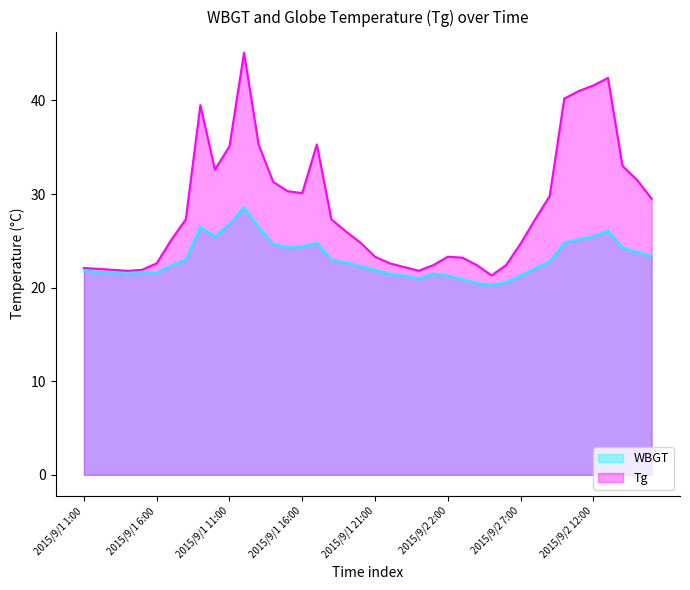

Reading right to left, list all the values displayed in this chart.

WBGT: 2015/9/2 16:00=23.4	2015/9/2 15:00=23.8	2015/9/2 14:00=24.3	2015/9/2 13:00=26.1	2015/9/2 12:00=25.5	2015/9/2 11:00=25.2	2015/9/2 10:00=24.8	2015/9/2 9:00=22.8	2015/9/2 8:00=22.1	2015/9/2 7:00=21.3	2015/9/2 6:00=20.6	2015/9/2 5:00=20.3	2015/9/2 4:00=20.5	2015/9/2 3:00=20.9	2015/9/2 2:00=21.3	2015/9/2 1:00=21.5	2015/9/1 24:00=21.0	2015/9/1 23:00=21.3	2015/9/1 22:00=21.5	2015/9/1 21:00=21.9	2015/9/1 20:00=22.3	2015/9/1 19:00=22.7	2015/9/1 18:00=23.0	2015/9/1 17:00=24.8	2015/9/1 16:00=24.4	2015/9/1 15:00=24.3	2015/9/1 14:00=24.7	2015/9/1 13:00=26.5	2015/9/1 12:00=28.6	2015/9/1 11:00=26.8	2015/9/1 10:00=25.5	2015/9/1 9:00=26.5	2015/9/1 8:00=23.0	2015/9/1 7:00=22.4	2015/9/1 6:00=21.6	2015/9/1 5:00=21.6	2015/9/1 4:00=21.5	2015/9/1 3:00=21.6	2015/9/1 2:00=21.7	2015/9/1 1:00=21.8
Tg: 2015/9/2 16:00=29.5	2015/9/2 15:00=31.5	2015/9/2 14:00=33.0	2015/9/2 13:00=42.4	2015/9/2 12:00=41.6	2015/9/2 11:00=41.0	2015/9/2 10:00=40.2	2015/9/2 9:00=29.8	2015/9/2 8:00=27.3	2015/9/2 7:00=24.7	2015/9/2 6:00=22.4	2015/9/2 5:00=21.3	2015/9/2 4:00=22.4	2015/9/2 3:00=23.2	2015/9/2 2:00=23.3	2015/9/2 1:00=22.4	2015/9/1 24:00=21.8	2015/9/1 23:00=22.2	2015/9/1 22:00=22.6	2015/9/1 21:00=23.3	2015/9/1 20:00=24.8	2015/9/1 19:00=26.0	2015/9/1 18:00=27.3	2015/9/1 17:00=35.3	2015/9/1 16:00=30.1	2015/9/1 15:00=30.3	2015/9/1 14:00=31.3	2015/9/1 13:00=35.3	2015/9/1 12:00=45.1	2015/9/1 11:00=35.1	2015/9/1 10:00=32.6	2015/9/1 9:00=39.5	2015/9/1 8:00=27.3	2015/9/1 7:00=25.1	2015/9/1 6:00=22.6	2015/9/1 5:00=21.9	2015/9/1 4:00=21.8	2015/9/1 3:00=21.9	2015/9/1 2:00=22.0	2015/9/1 1:00=22.1